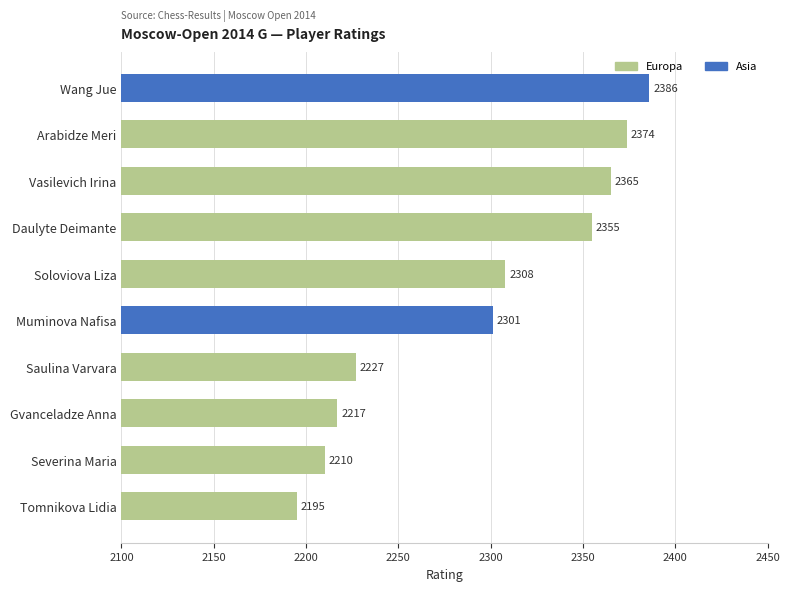

The chart shows a value of 3085 at Muminova Nafisa. True or false?

False